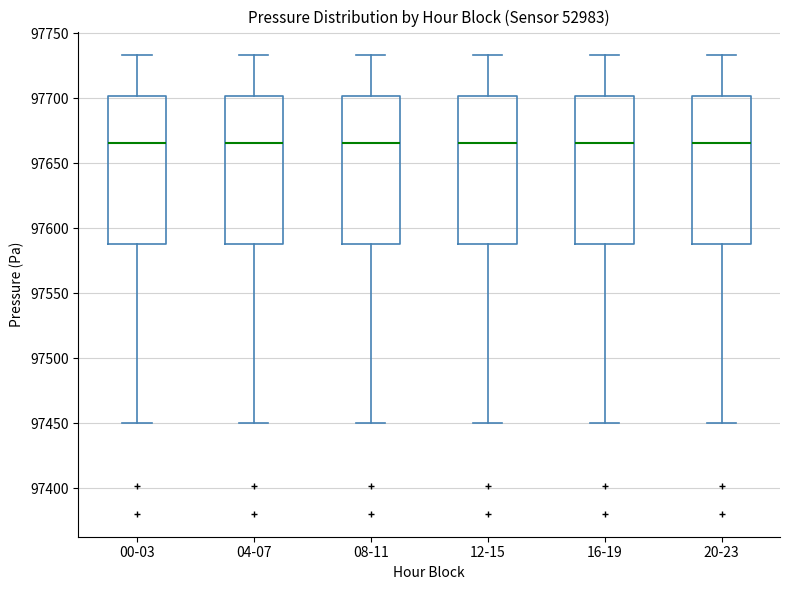

Reading left to right, transcribe this box plot: for each box, give where its median line is, the range the box spans, and where its two whiskers end, as read against the y-axis. The values are not printed on the chart, so give them approximately, as read against the axis.

00-03: median 97665, box 97590 to 97700, whiskers 97450 to 97735
04-07: median 97665, box 97590 to 97700, whiskers 97450 to 97735
08-11: median 97665, box 97590 to 97700, whiskers 97450 to 97735
12-15: median 97665, box 97590 to 97700, whiskers 97450 to 97735
16-19: median 97665, box 97590 to 97700, whiskers 97450 to 97735
20-23: median 97665, box 97590 to 97700, whiskers 97450 to 97735